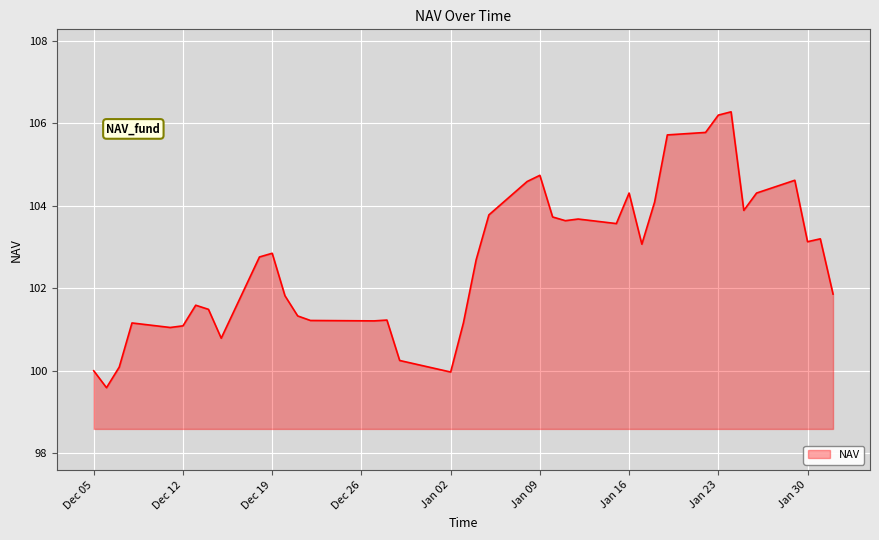

What is the maximum value shown in the chart?

106.3